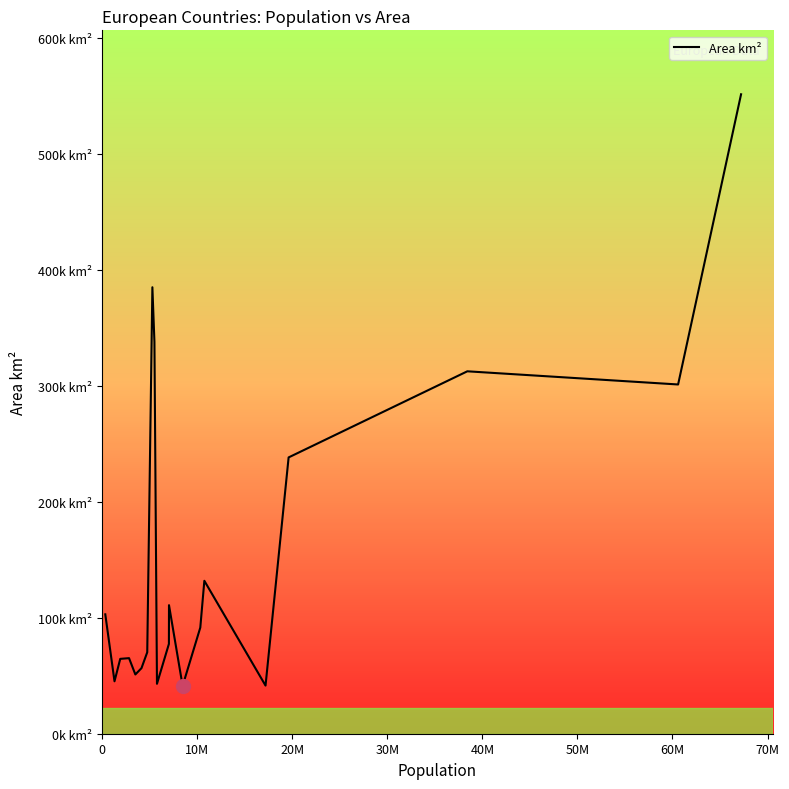

Does the chart display data point markers on the line(s)?

No